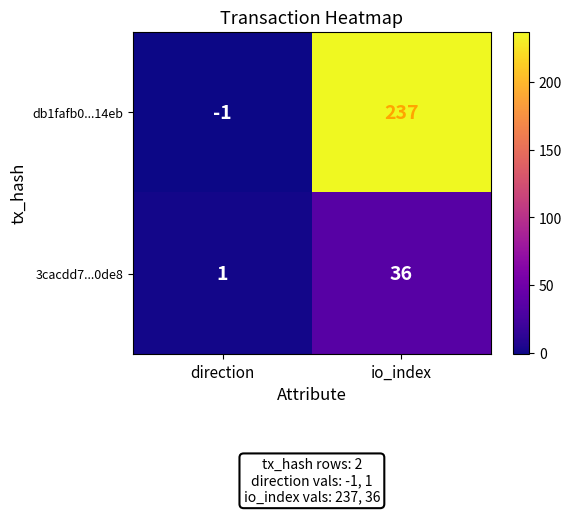

At which label is db1fafb0...14eb closest to 118?

direction